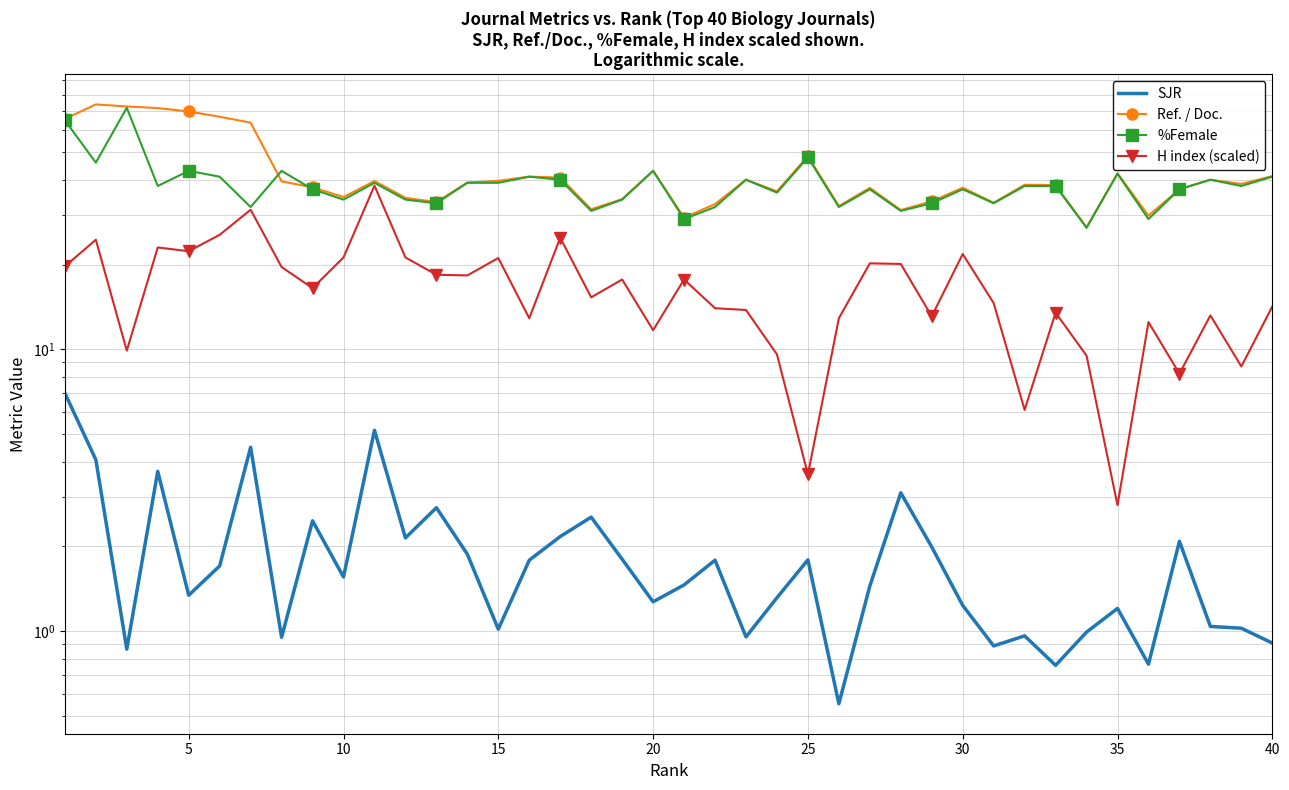

True or false: %Female has more than 0 points higher than both neighbors.

True